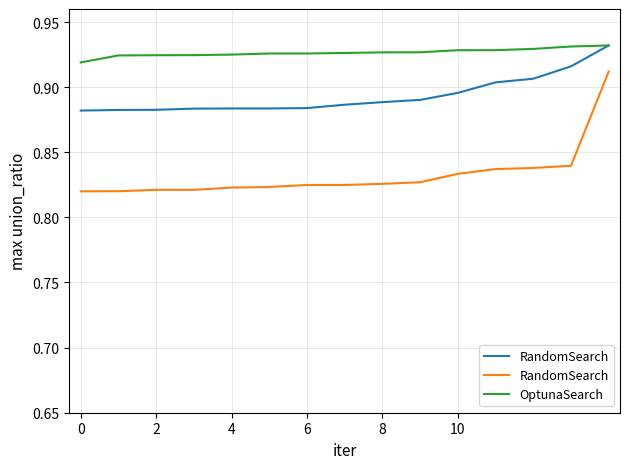

Count the OptunaSearch values in the range 0 to 1.

15